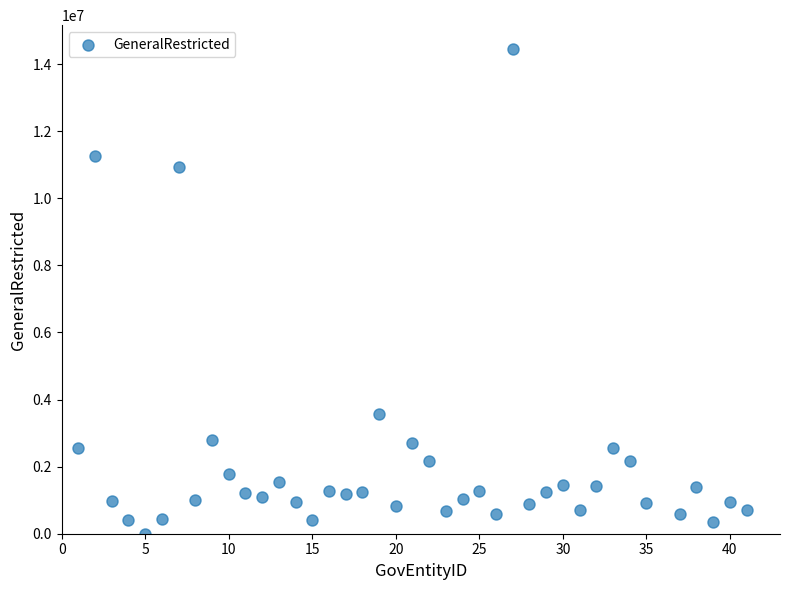

What is the range of Y values (max minus min)?

14439209